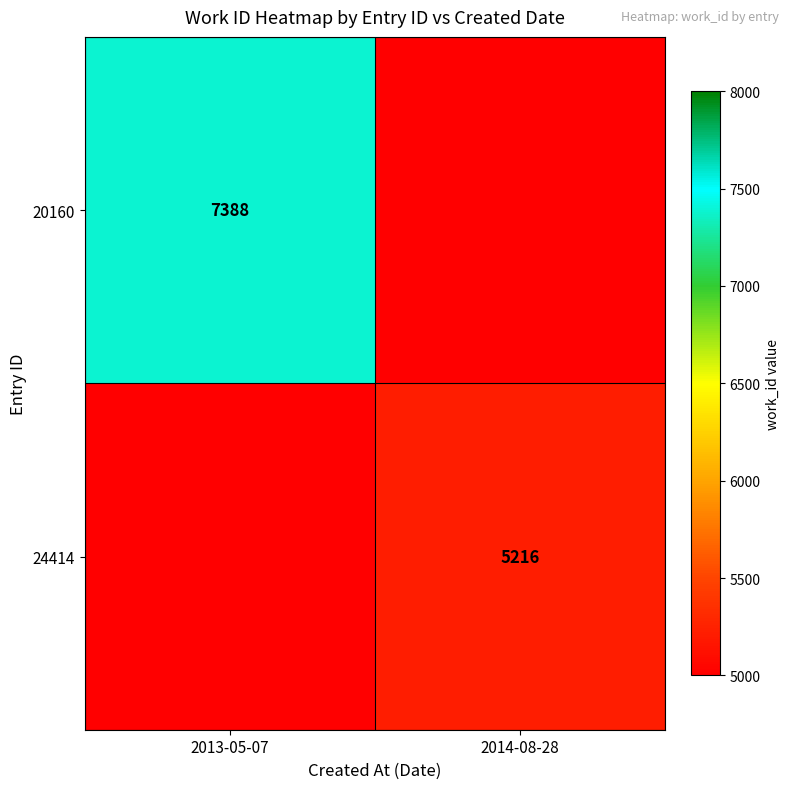

Is it true that 20160 equals 7388 at 2013-05-07?

True